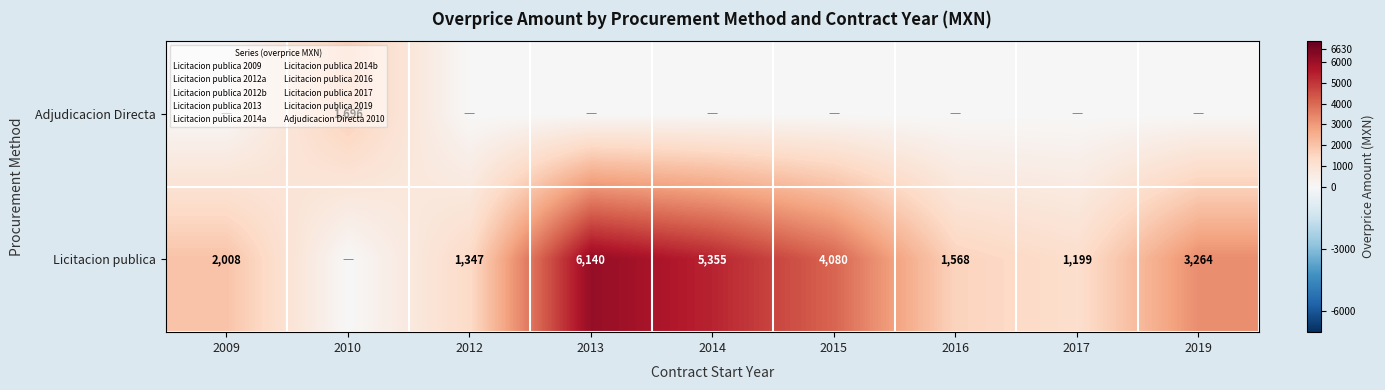

How many positive values does the Adjudicacion Directa series have?

1